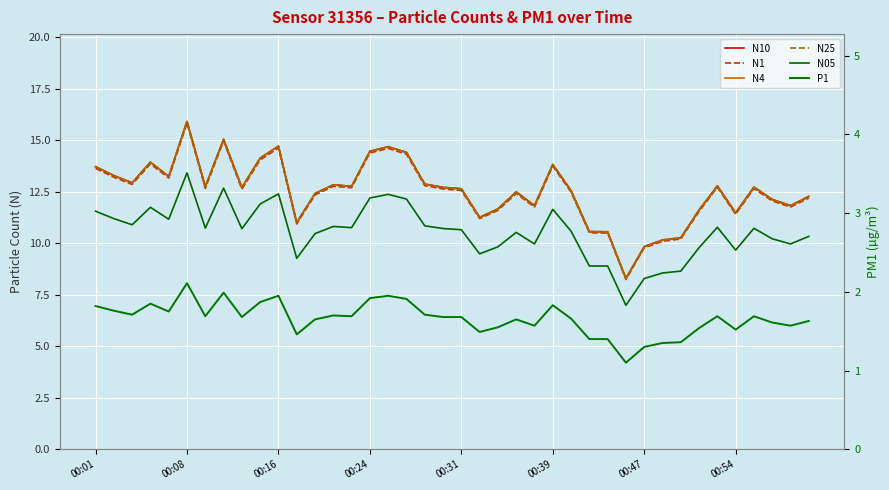

What is the difference between the second highest and minimum values in the N05 series?

5.7